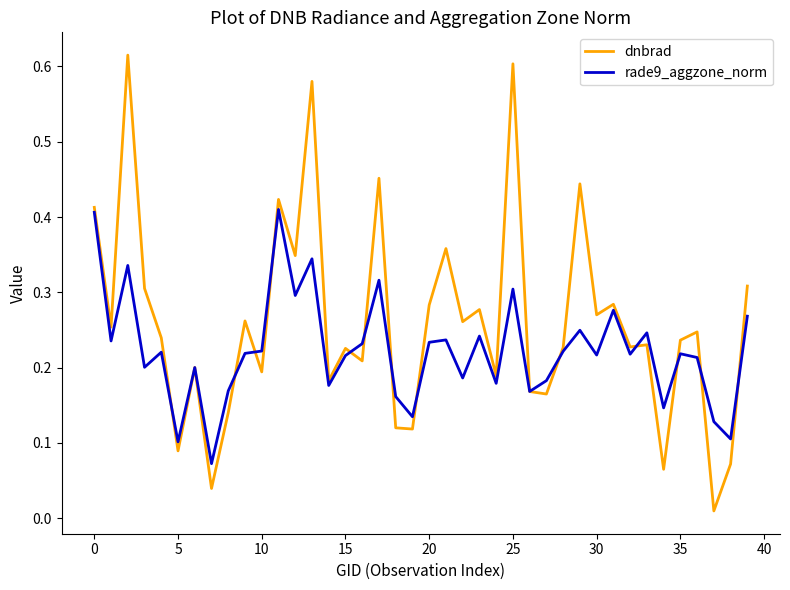

How many lines are shown in the chart?

2